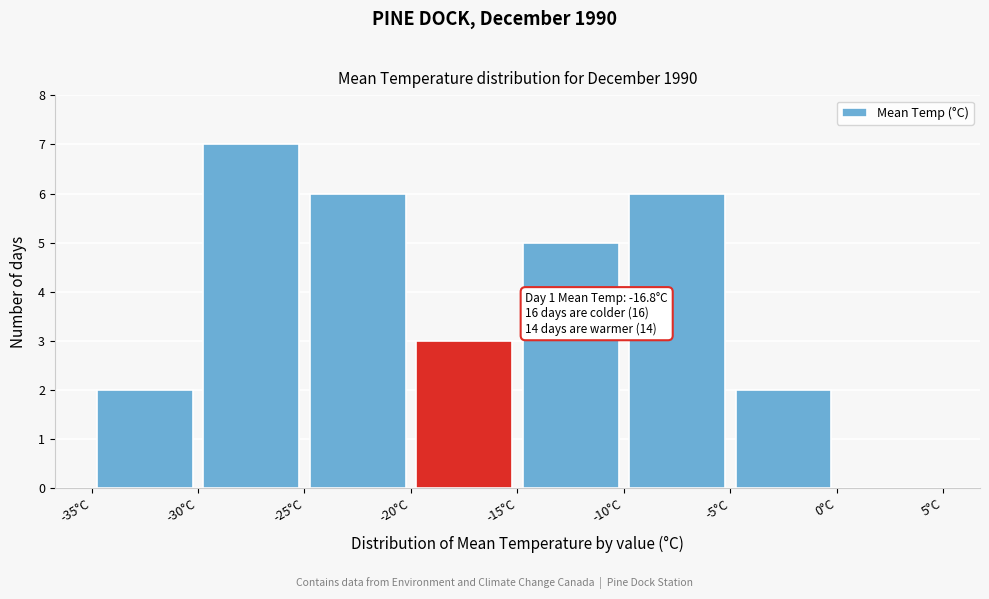

Which range on the x-axis has the tallest bar?

-30 to -25